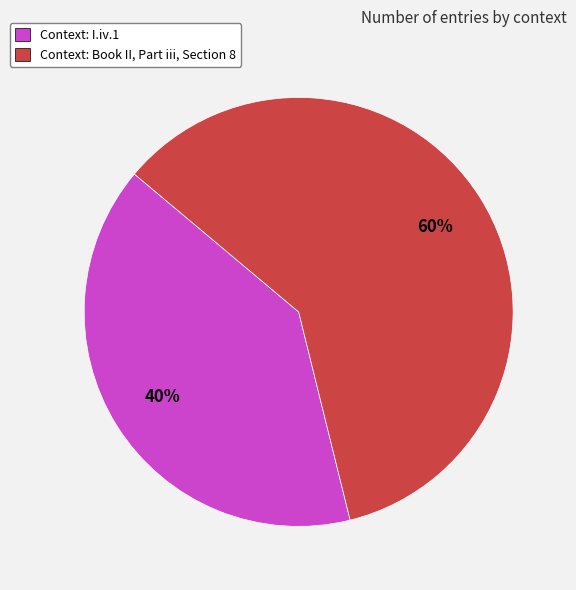

What is the smallest slice in the pie chart?

Context: I.iv.1